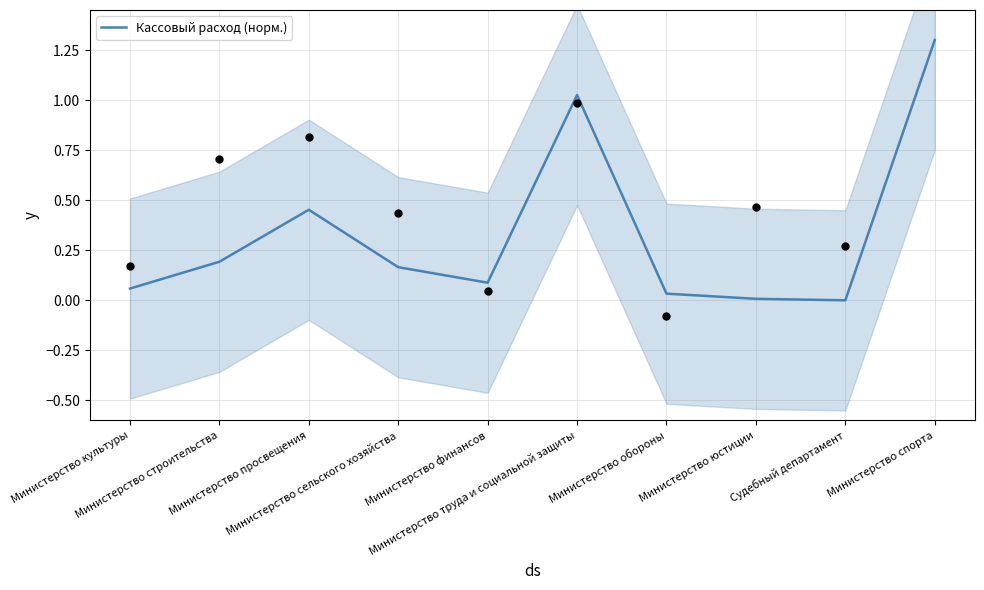

What is the change in value from Министерство строительства to Судебный департамент?

-0.2